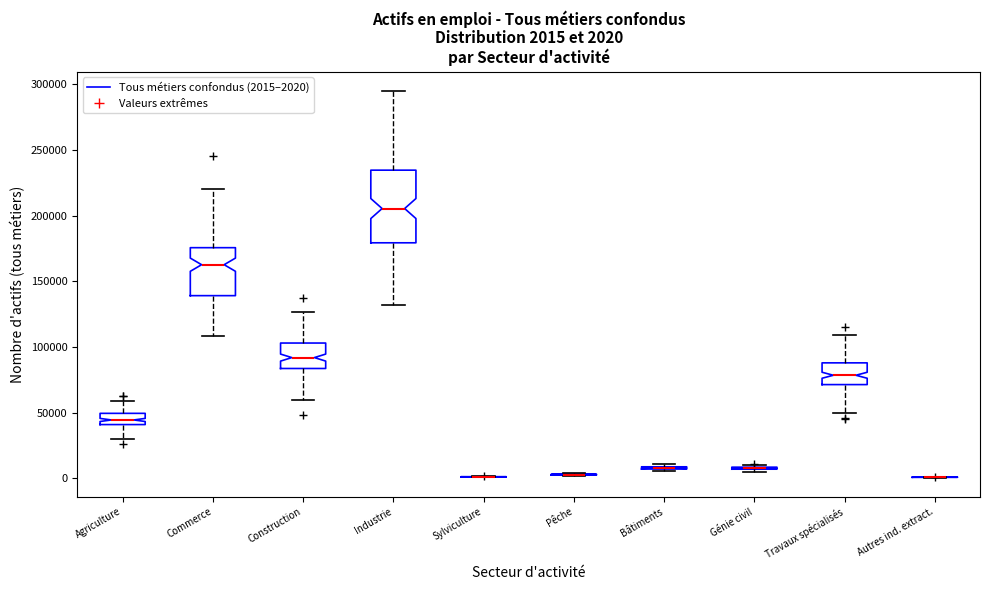

Comparing the boxes themselves (not the whiskers), which one is the tallest?

Industrie